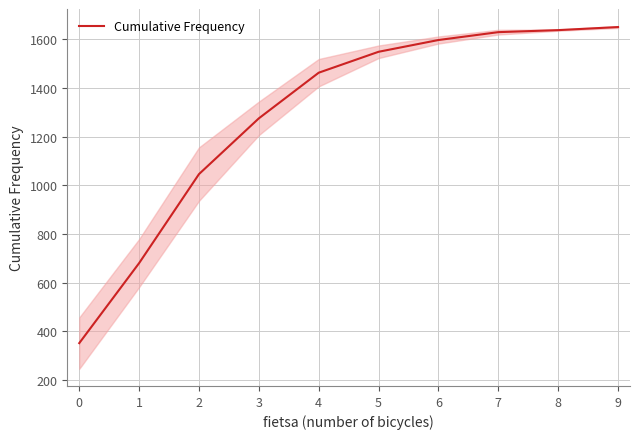

Count the number of categories in the chart.

10